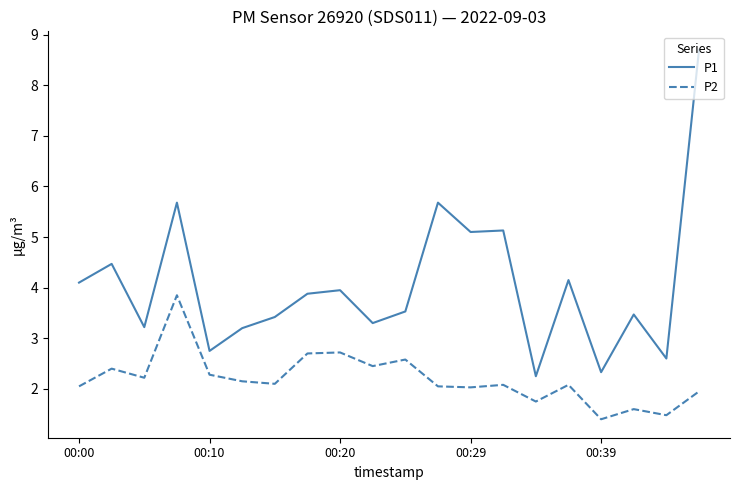

Which series has the largest total across all categories?

P1